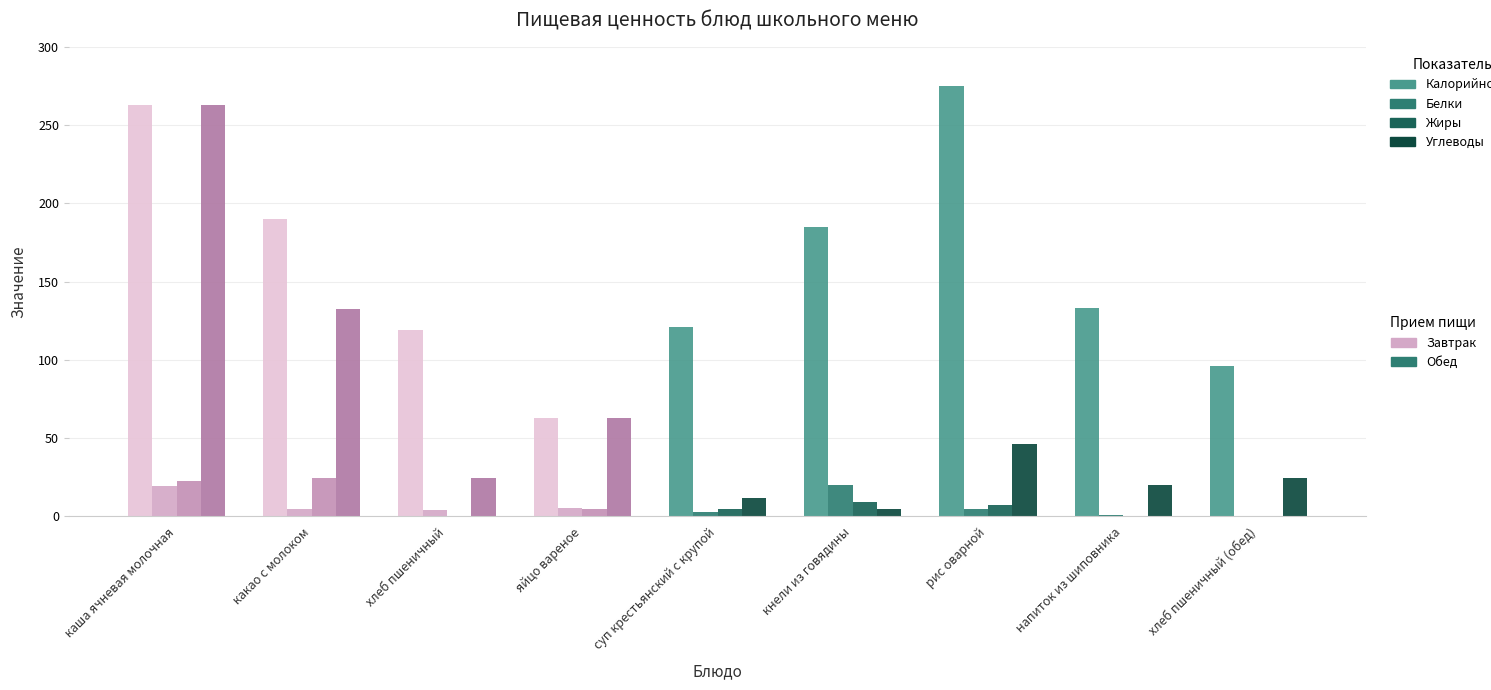

How many bars are there in each group?

4